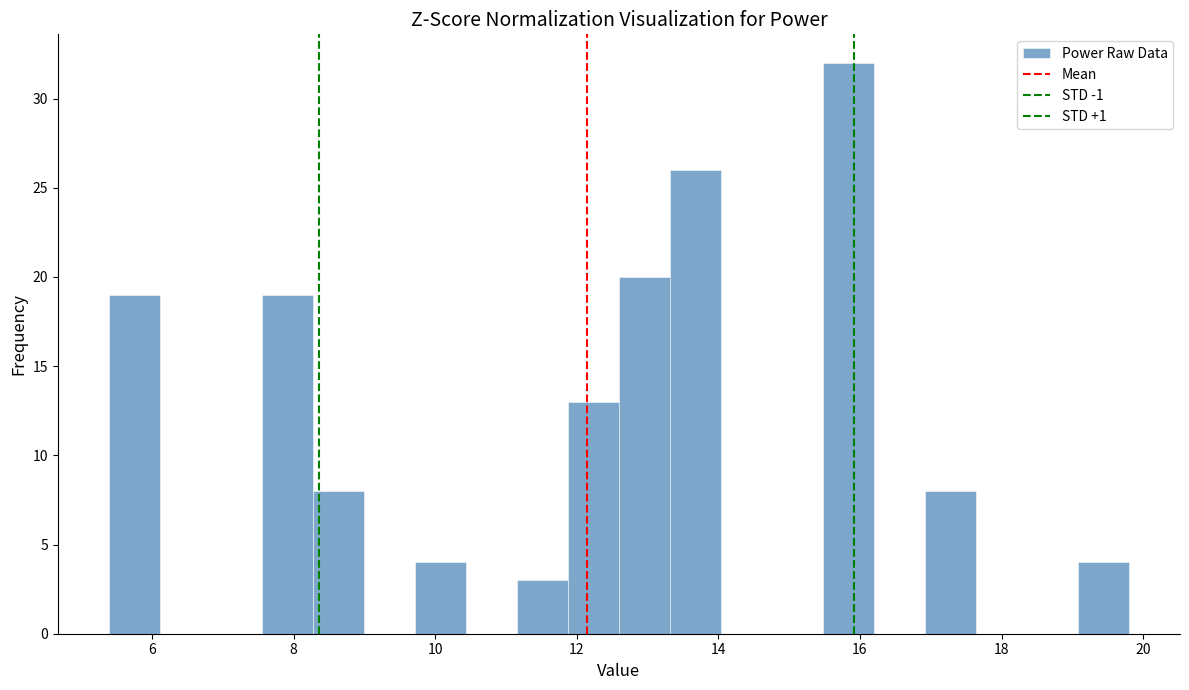

Read against the x-axis, roughly where is the centre of the tallest bar?

15.8